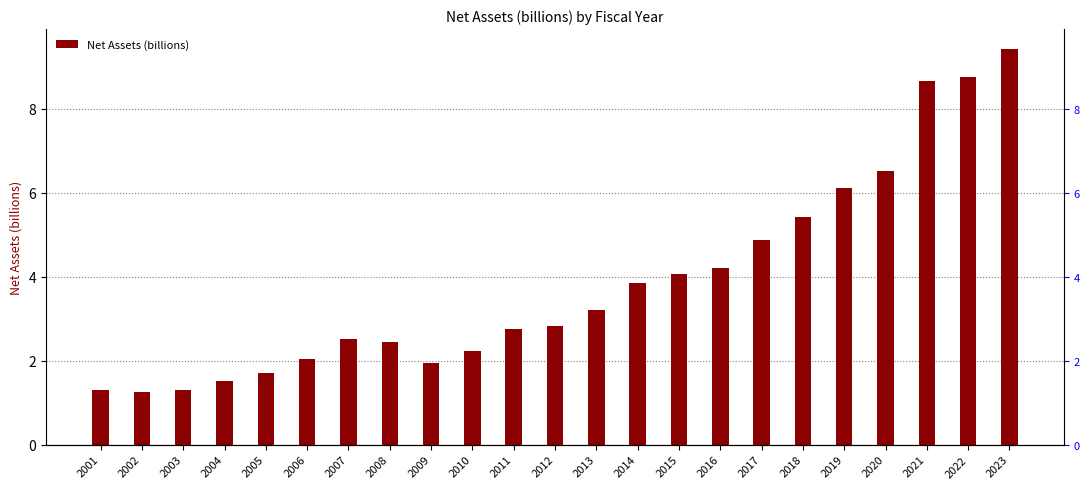

Which label corresponds to the smallest value in the chart?

2002